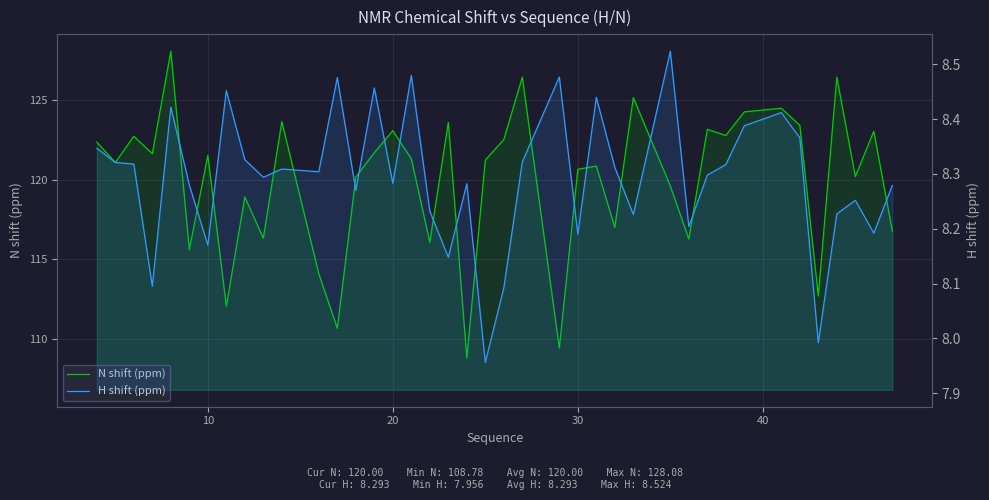

True or false: H shift (ppm) and N shift (ppm) cross at least once.

False